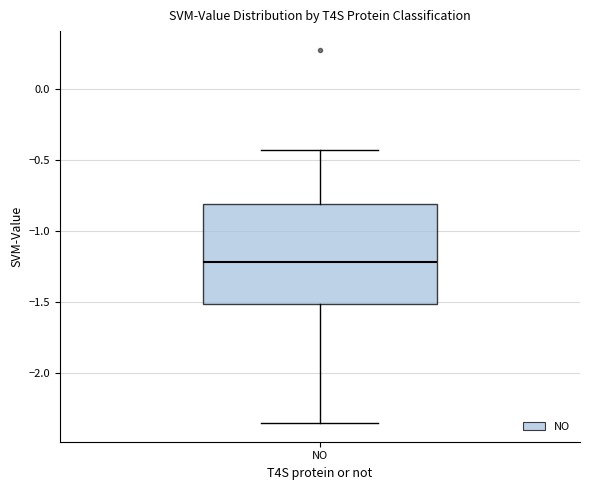

Transcribe this box plot: give where the median line is, the range the box spans, and where the two whiskers end, as read against the y-axis. The values are not printed on the chart, so give them approximately, as read against the axis.

median -1.20, box -1.50 to -0.80, whiskers -2.35 to -0.45